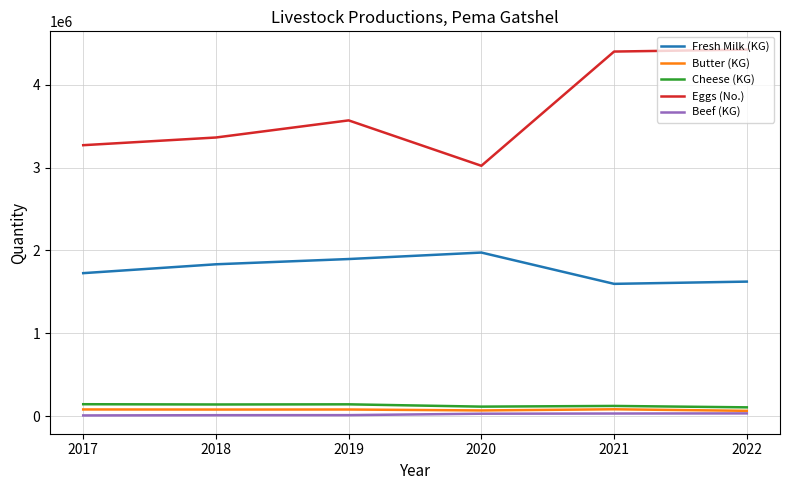

What is the difference between the highest and lowest values at 2019?

3560184